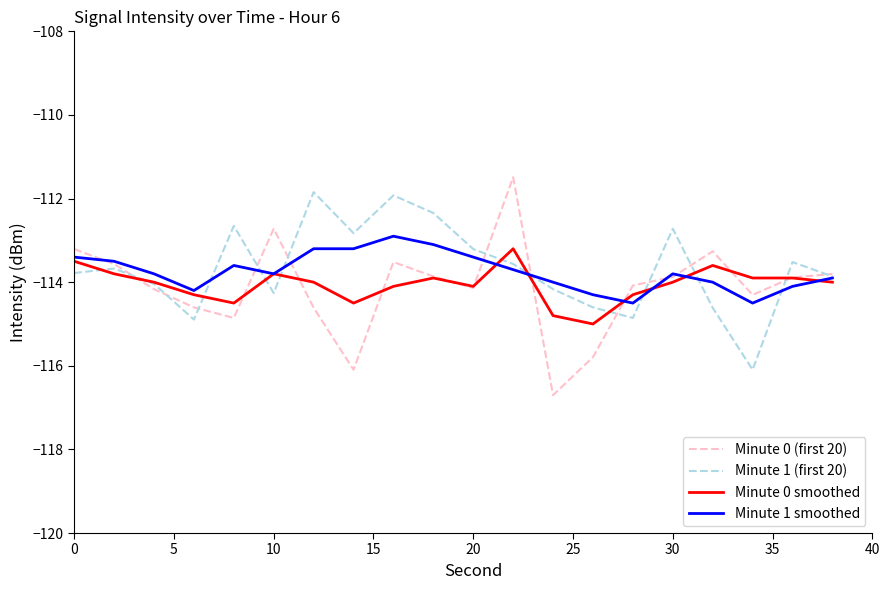

Which series has the largest range (max minus min)?

Minute 0 (first 20)